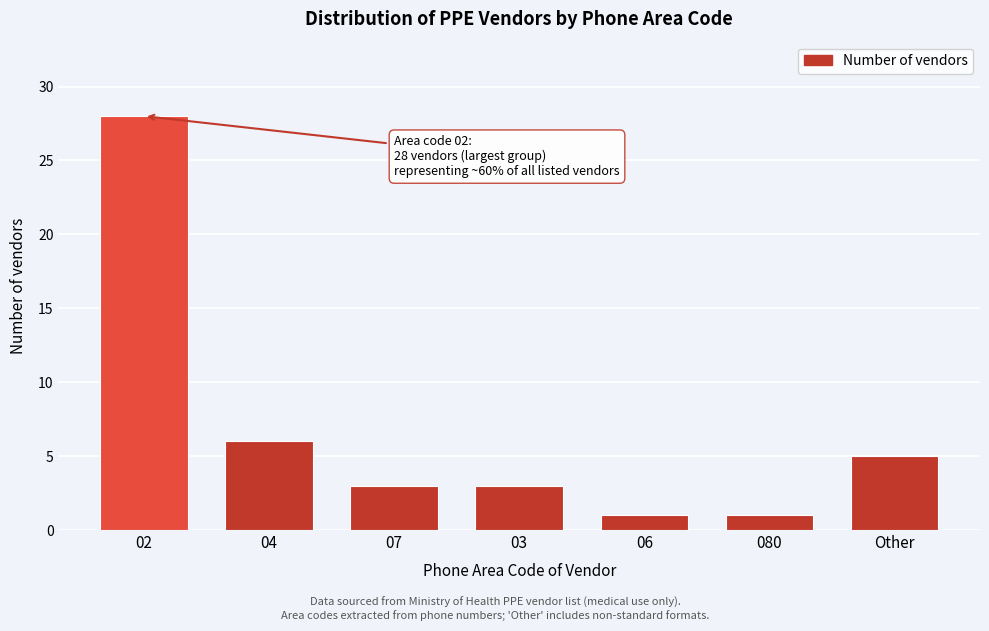

Reading right to left, transcribe all the data shown in this chart.

Other=5	080=1	06=1	03=3	07=3	04=6	02=28